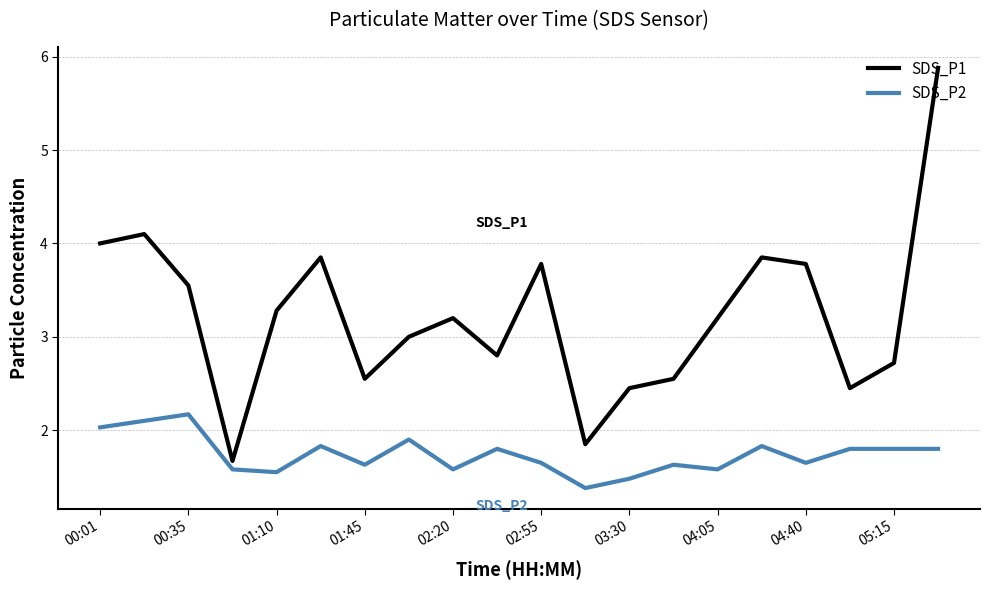

What is the smallest value displayed?

1.4